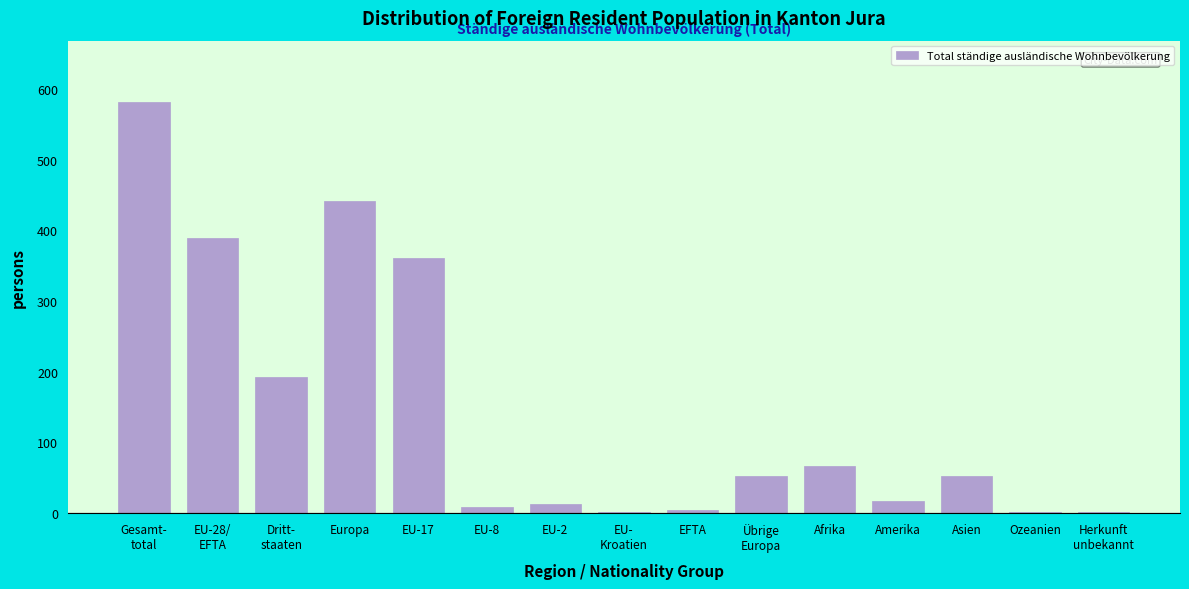

True or false: the data shows 95 at Asien.

False